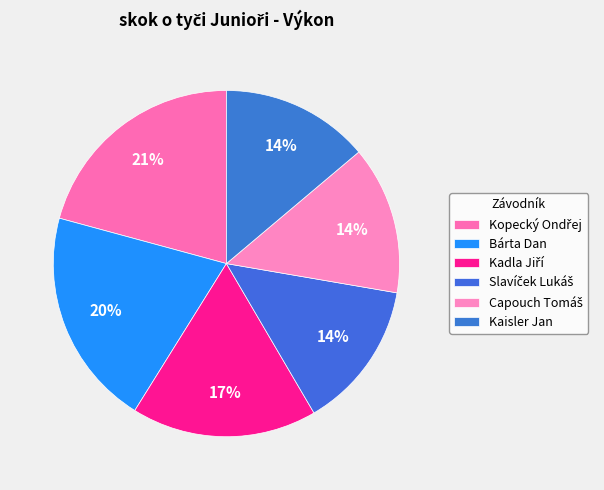

To the nearest percent, what is the difference between the largest and smallest slice percentages?

7%